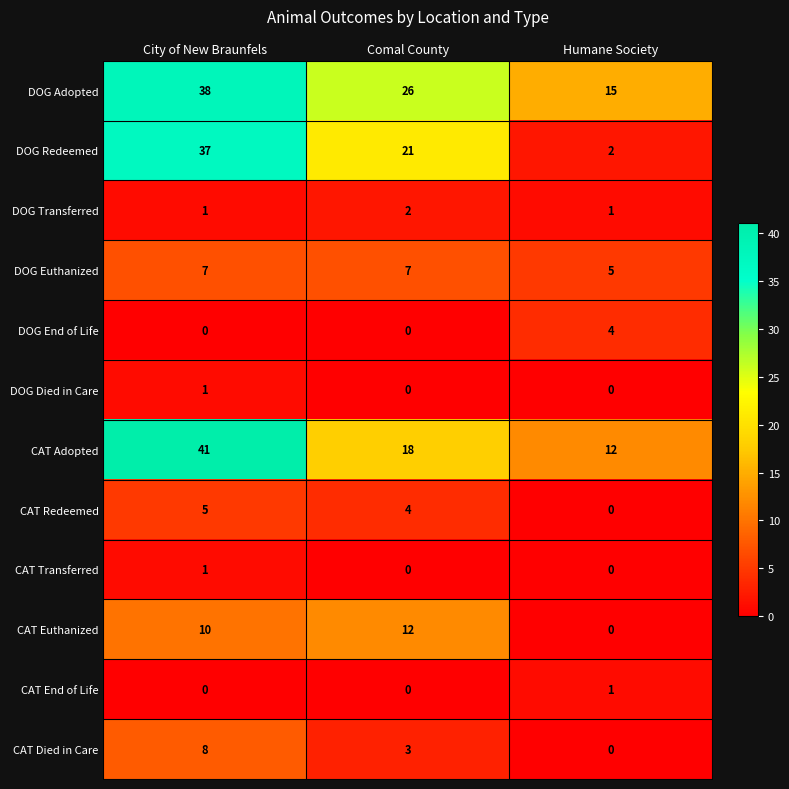

At how many categories does at least one series exceed 39?

1